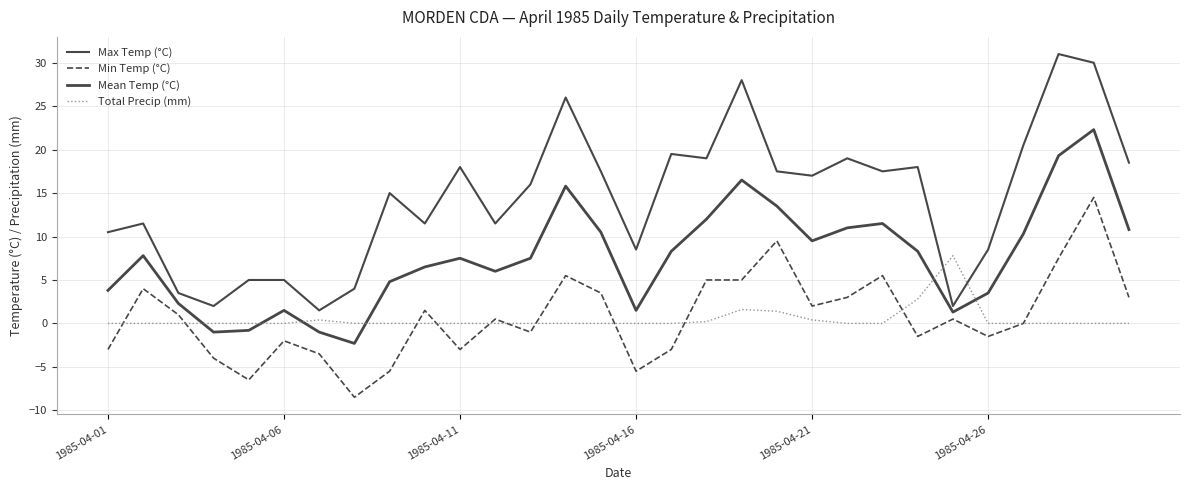

At which label does Total Precip (mm) reach its minimum?

1985-04-01